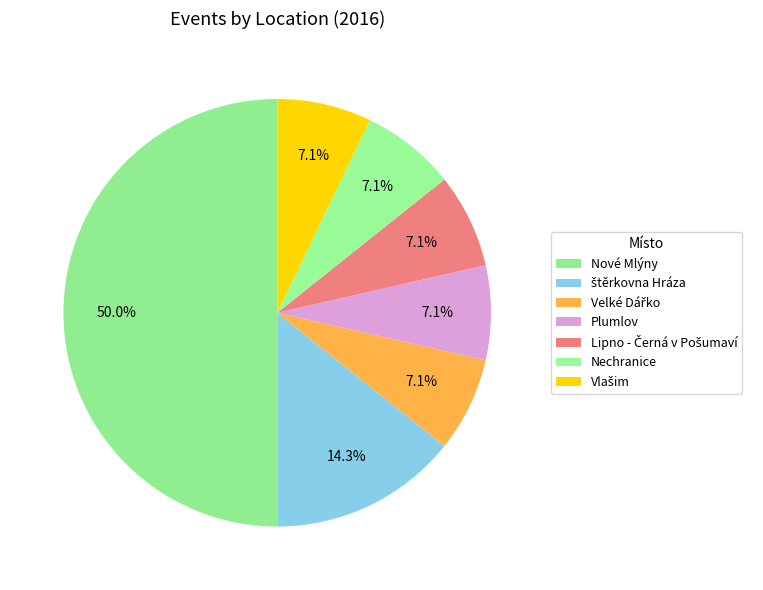

How many slices are in this pie chart?

7